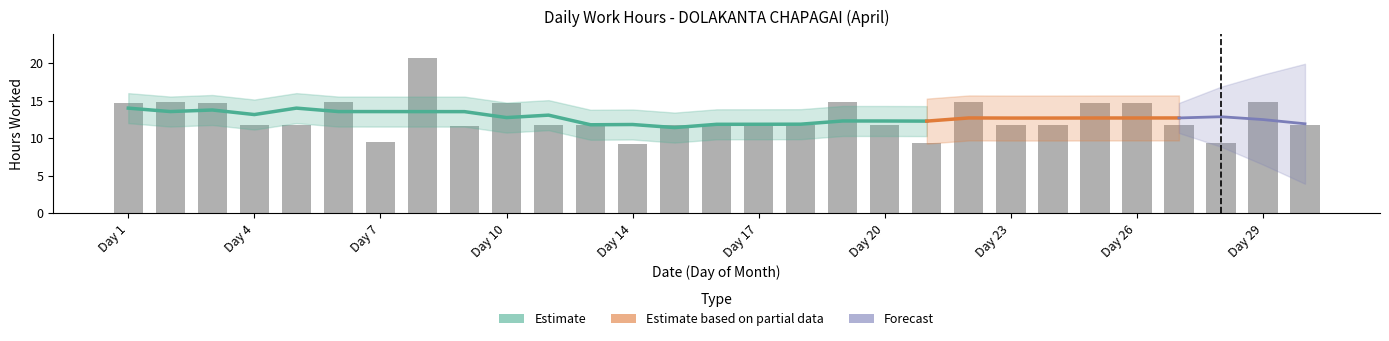

What is the sum of all values?

371.2